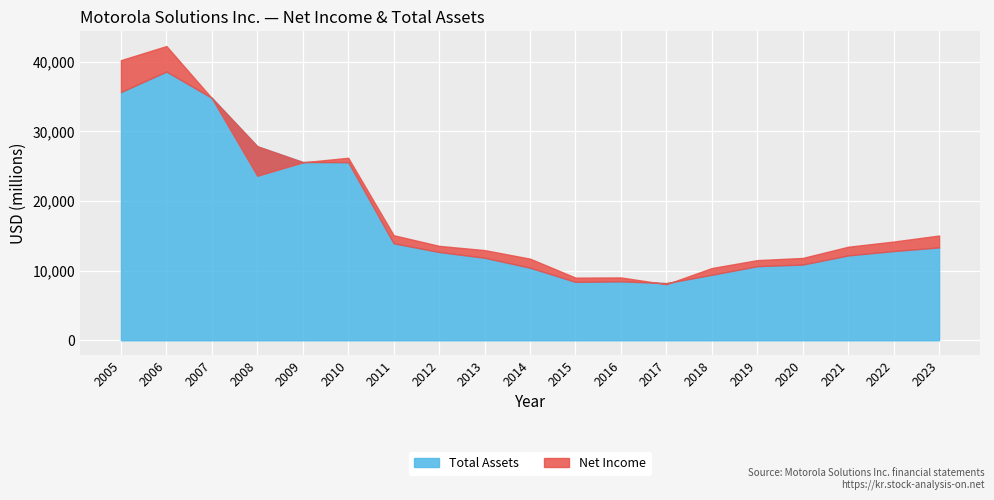

Which series has the largest range (max minus min)?

Total Assets